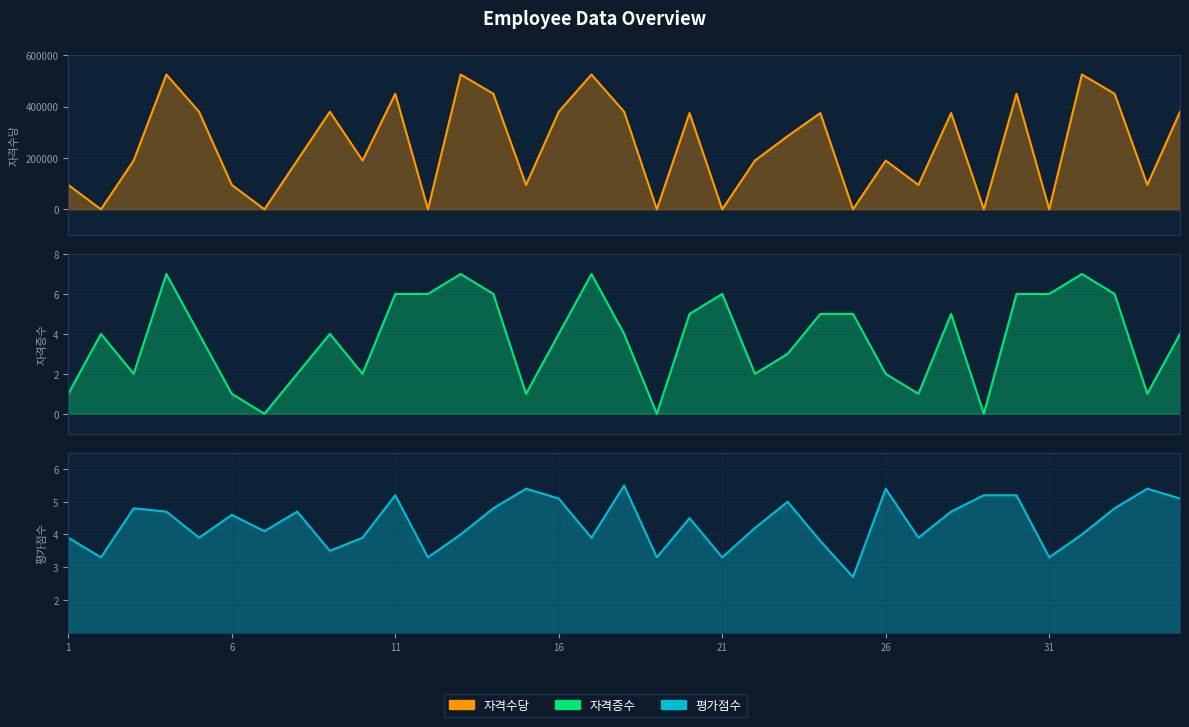

What is the highest value of the 자격증수 series?

7.0